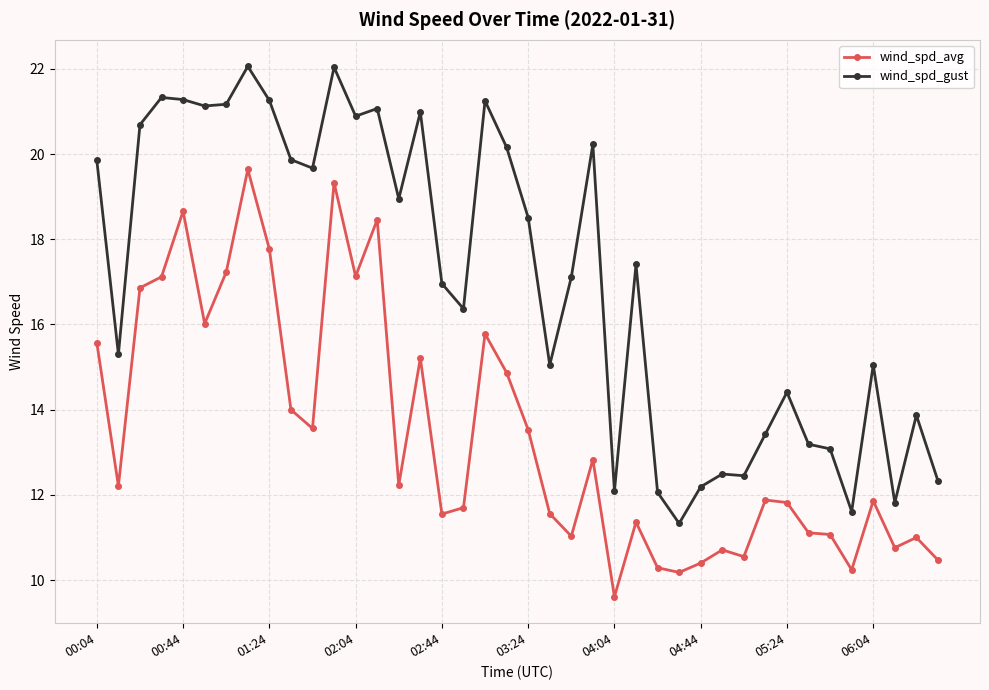

Which series has the largest total across all categories?

wind_spd_gust